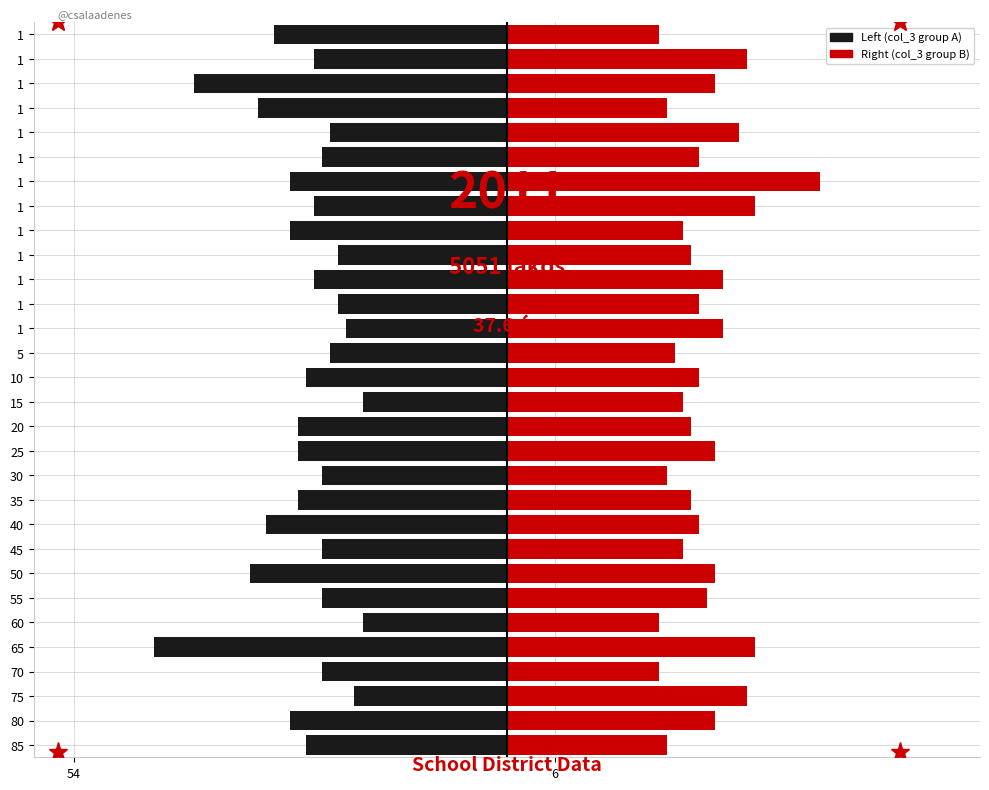

Which series changed the most between 65 and 30?

Left (col_3 group A)